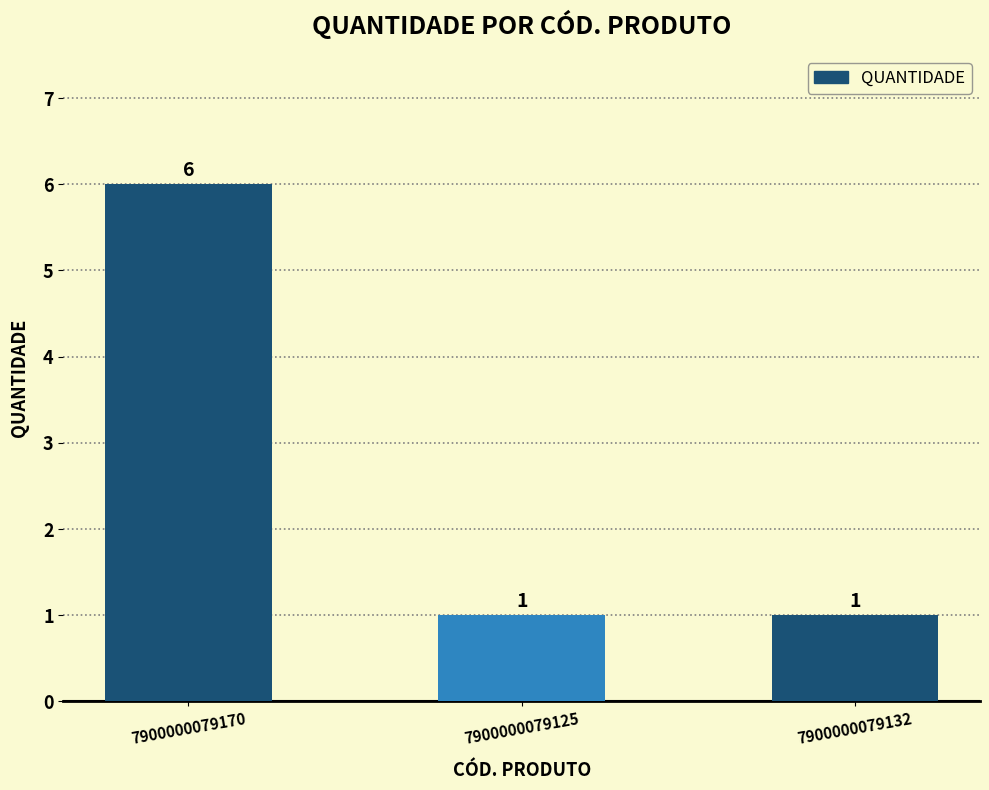

What is the maximum value shown in the chart?

6